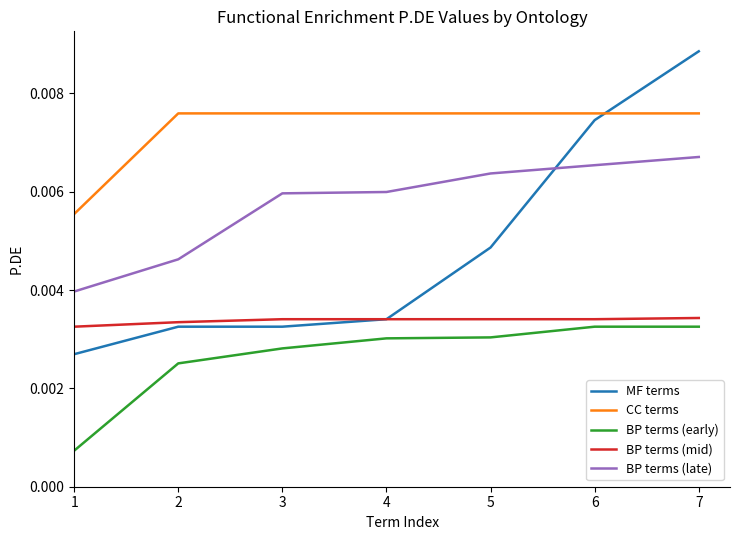

How many MF terms values are between 0 and 1?

7